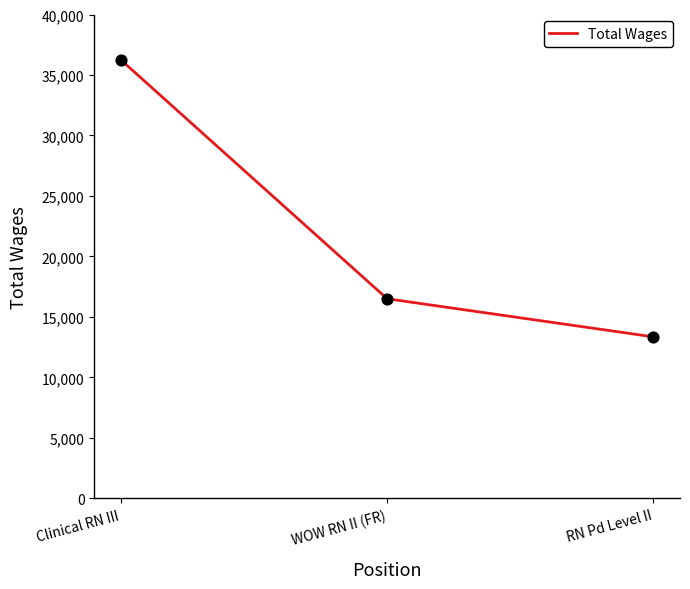

What is the change in value from Clinical RN III to WOW RN II (FR)?

-19749